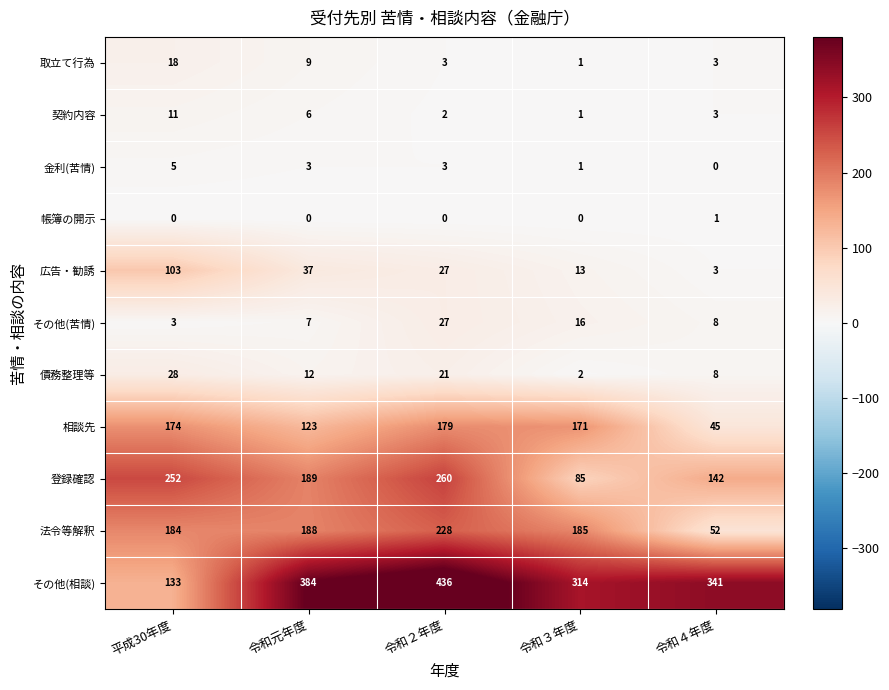

At which category is the sum across all series the highest?

令和２年度